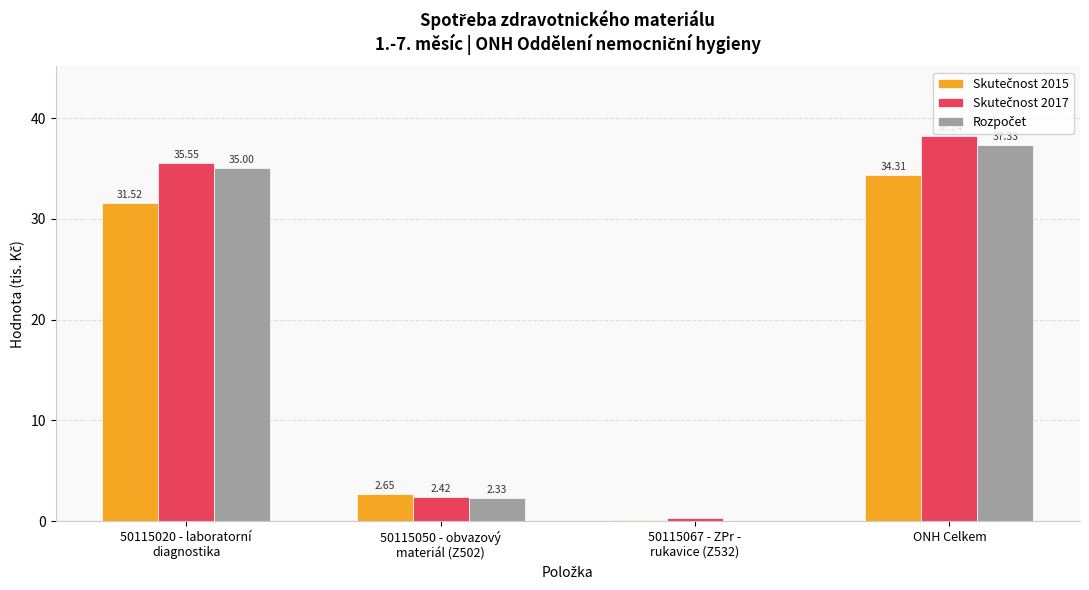

At which category is the sum across all series the highest?

ONH Celkem